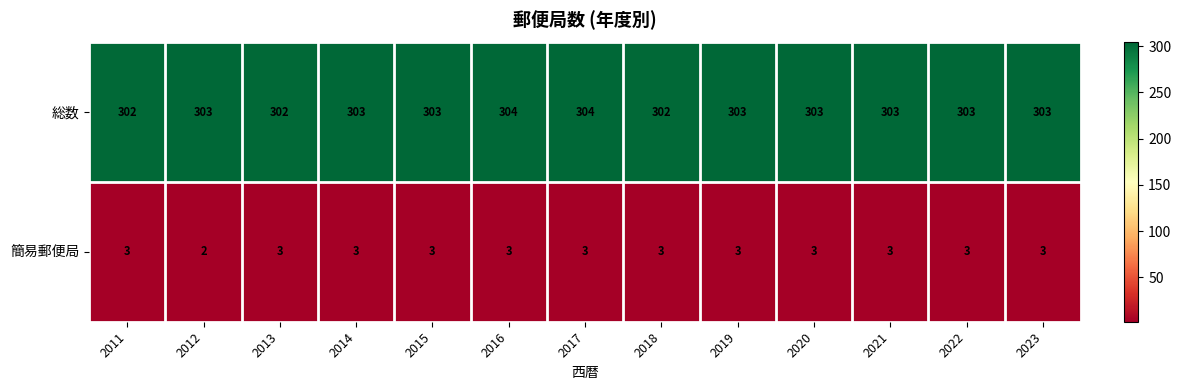

What is the maximum value for 総数?

304